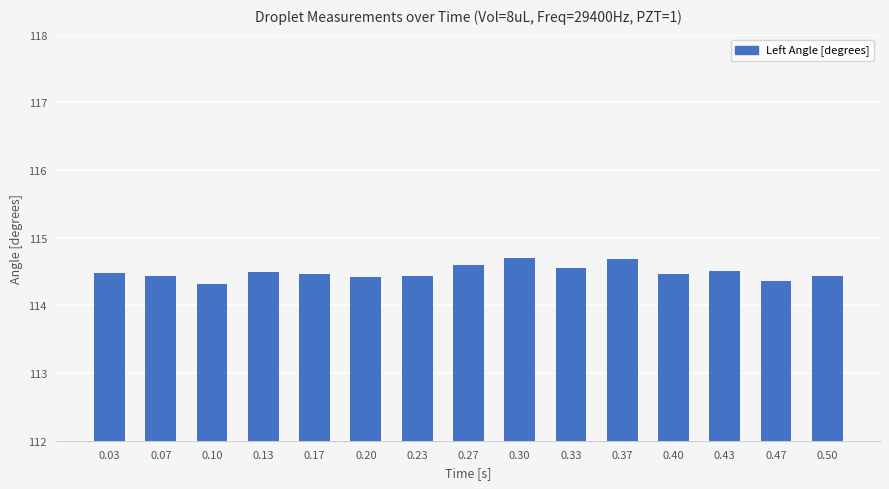

How many values are between 114 and 115?

15